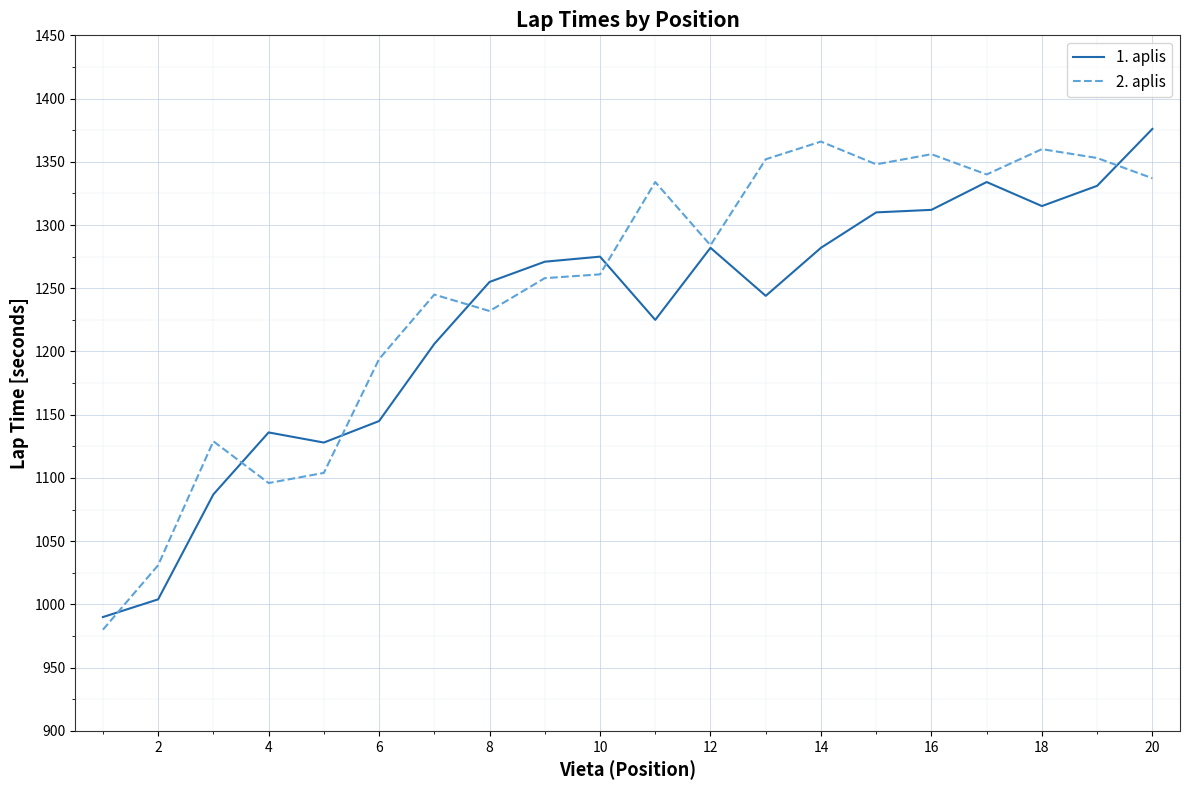

What is the greatest value displayed?

1376